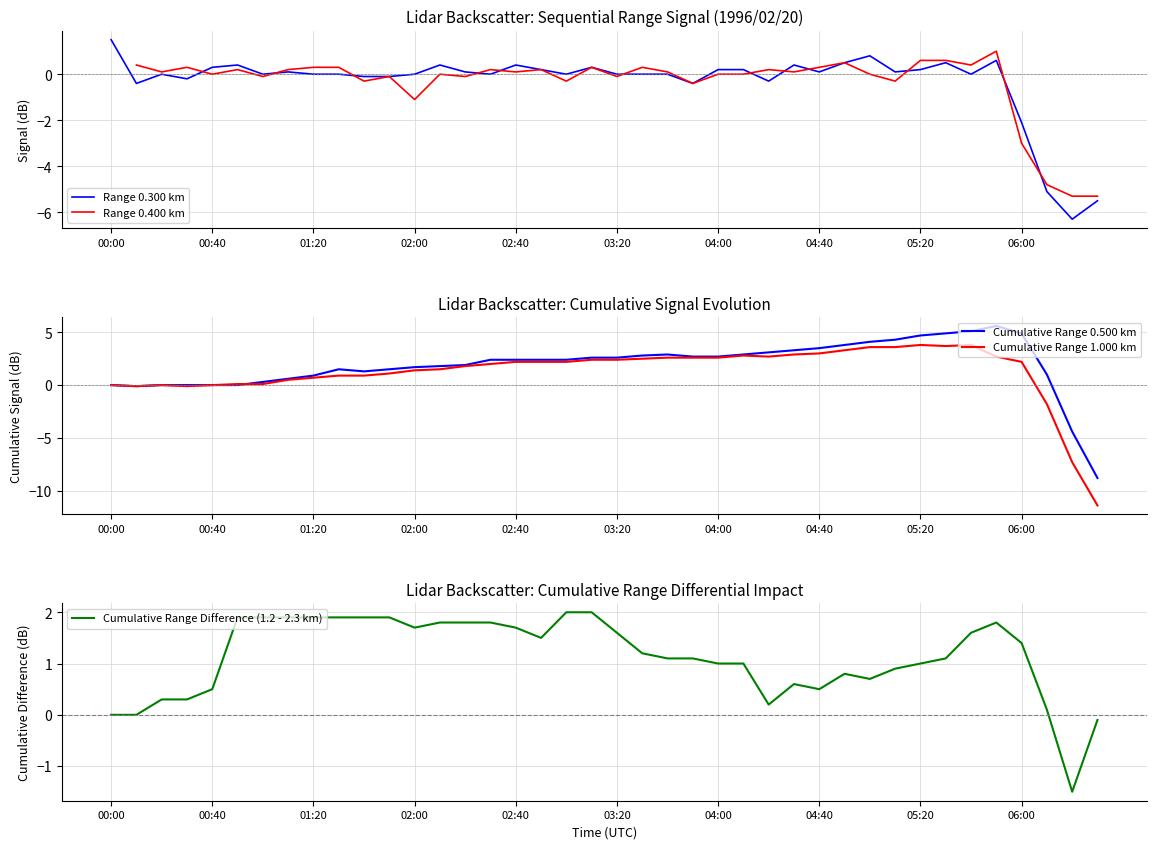

The Cumulative Range 0.500 km series shows 4.7 at 05:20. True or false?

True